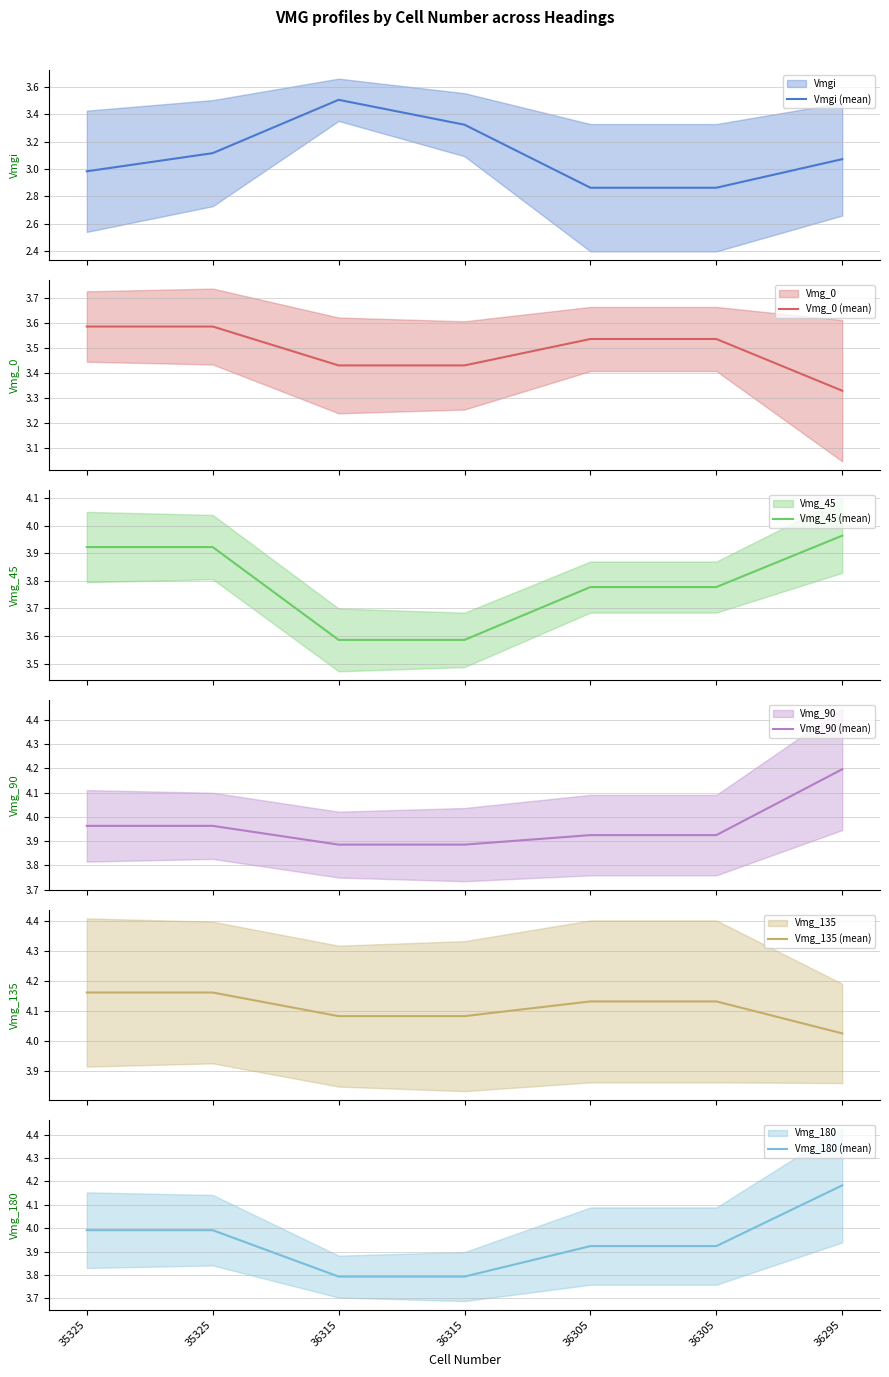

Reading left to right, what are all the values shown in this chart?

Vmgi (mean): 3.0	3.1	3.5	3.3	2.9	2.9	3.1
Vmg_0 (mean): 3.6	3.6	3.4	3.4	3.5	3.5	3.3
Vmg_45 (mean): 3.9	3.9	3.6	3.6	3.8	3.8	4.0
Vmg_90 (mean): 4.0	4.0	3.9	3.9	3.9	3.9	4.2
Vmg_135 (mean): 4.2	4.2	4.1	4.1	4.1	4.1	4.0
Vmg_180 (mean): 4.0	4.0	3.8	3.8	3.9	3.9	4.2